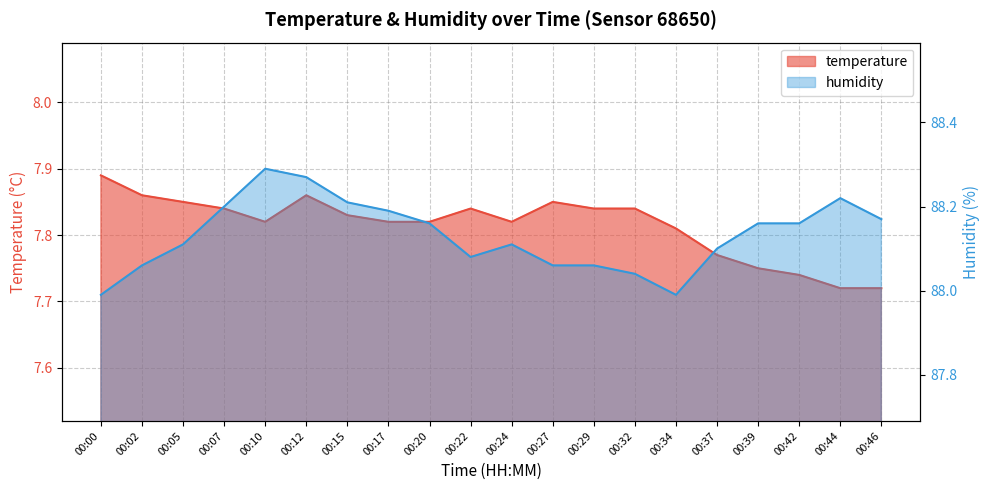

Where is the first local minimum for temperature?

00:10